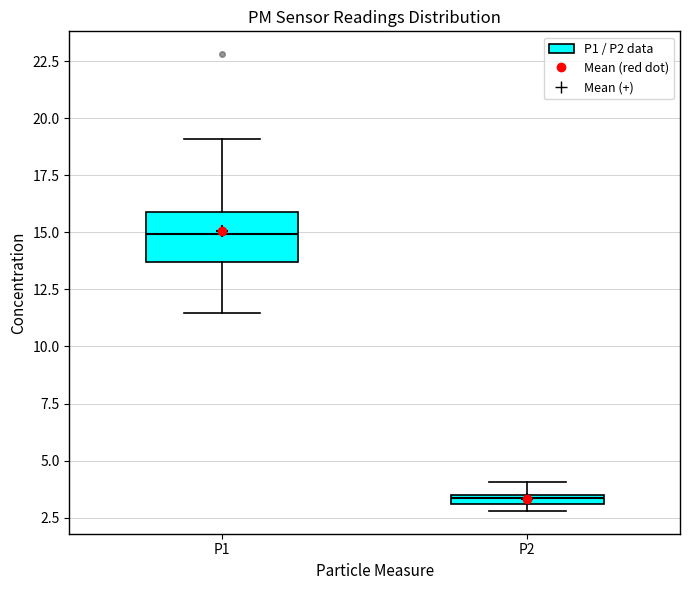

Comparing the boxes themselves (not the whiskers), which one is the tallest?

P1